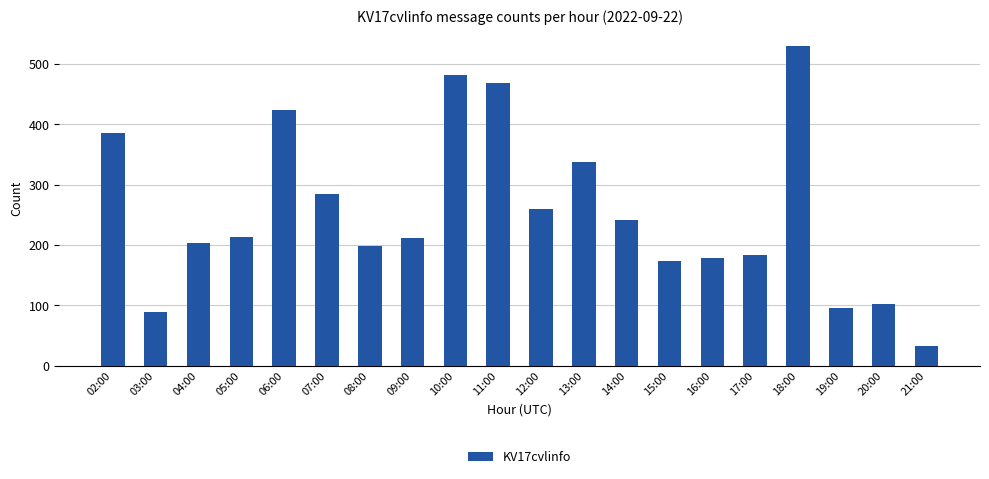

At which label does the data first exceed 213?

02:00